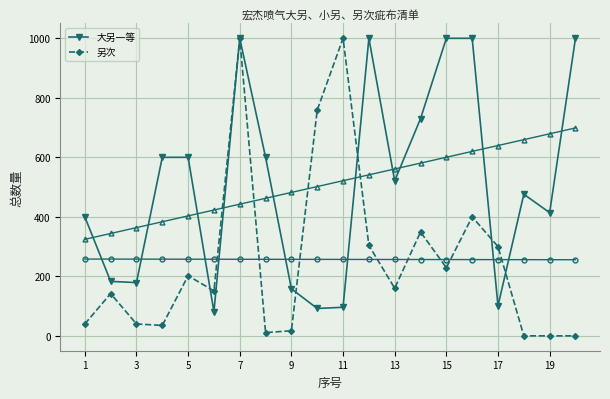

At how many categories does at least one series exceed 362?

15